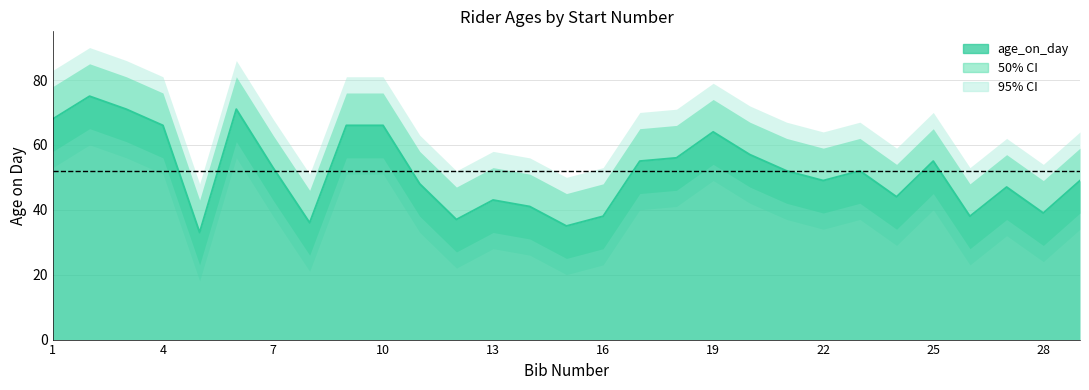

Between 25 and 18, which is larger?

18